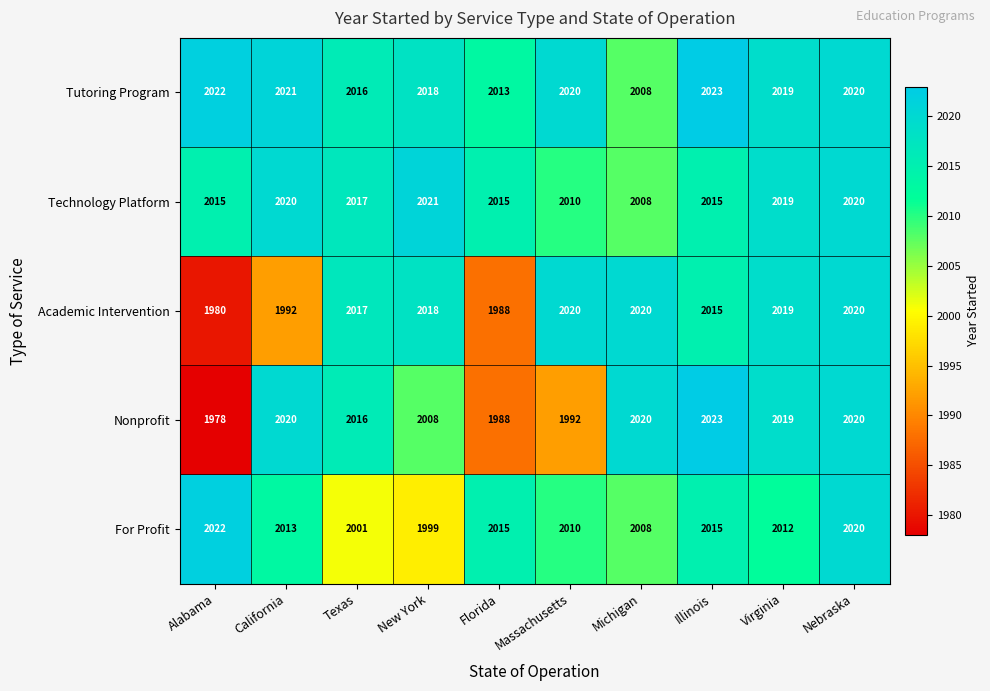

True or false: For Profit has a value of 2015 at Illinois.

True